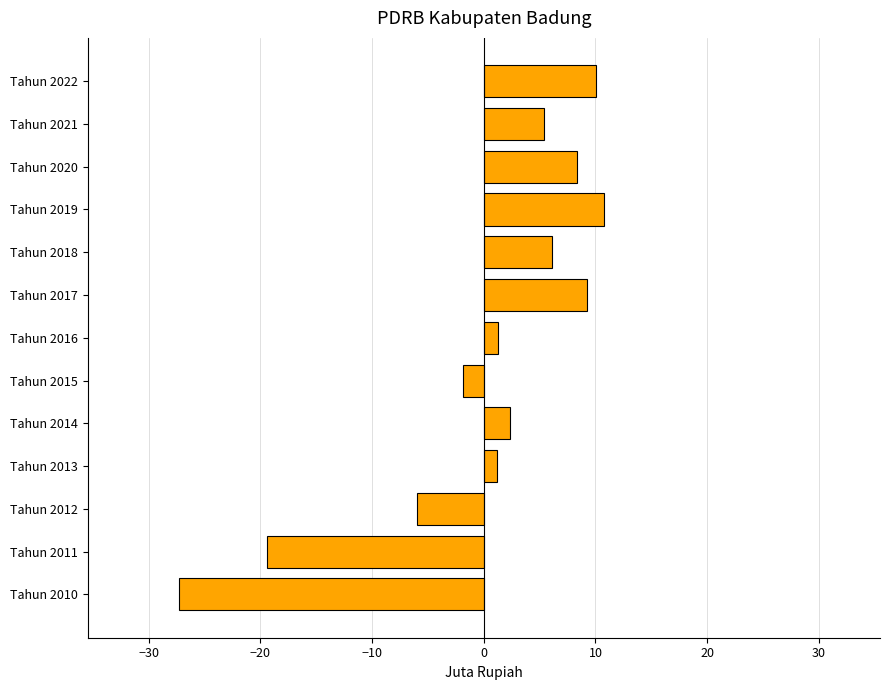

Between Tahun 2015 and Tahun 2019, which is larger?

Tahun 2019